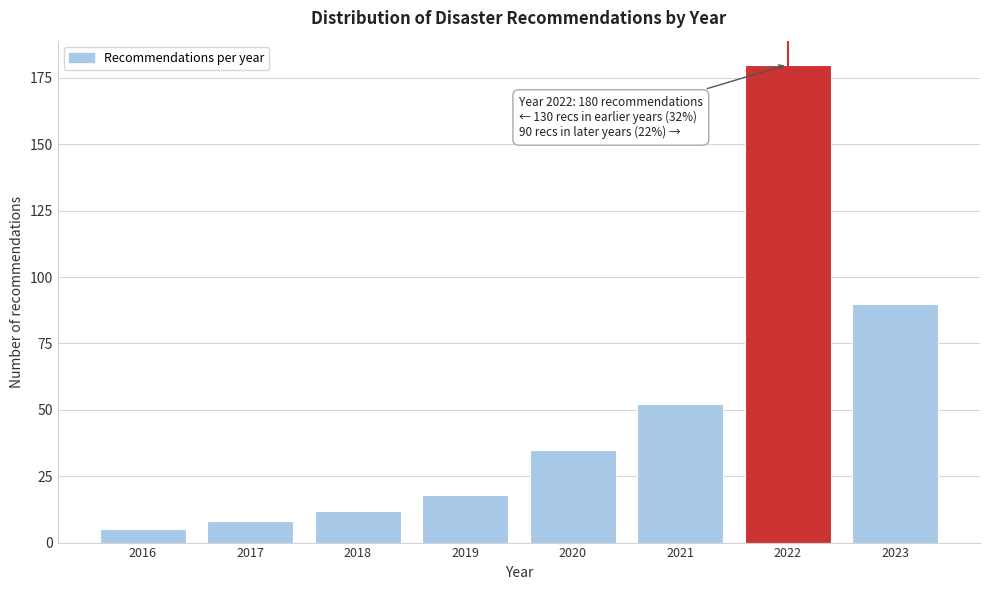

Reading left to right, list all the values displayed in this chart.

2016=5	2017=8	2018=12	2019=18	2020=35	2021=52	2022=180	2023=90